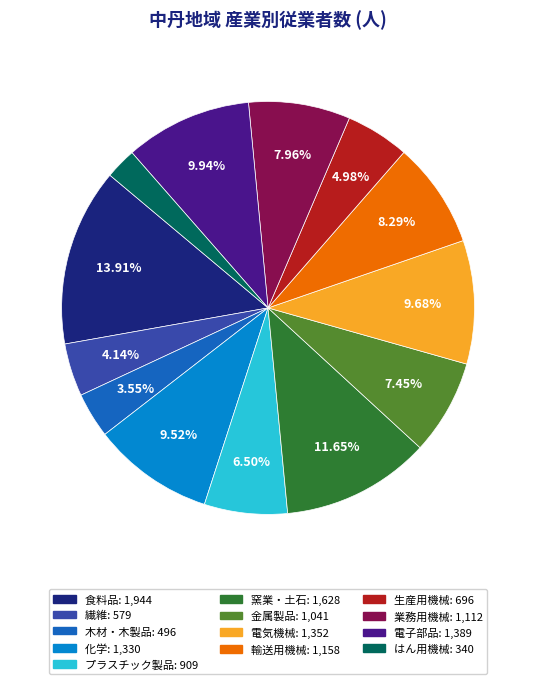

Which category has the biggest portion of the pie?

食料品